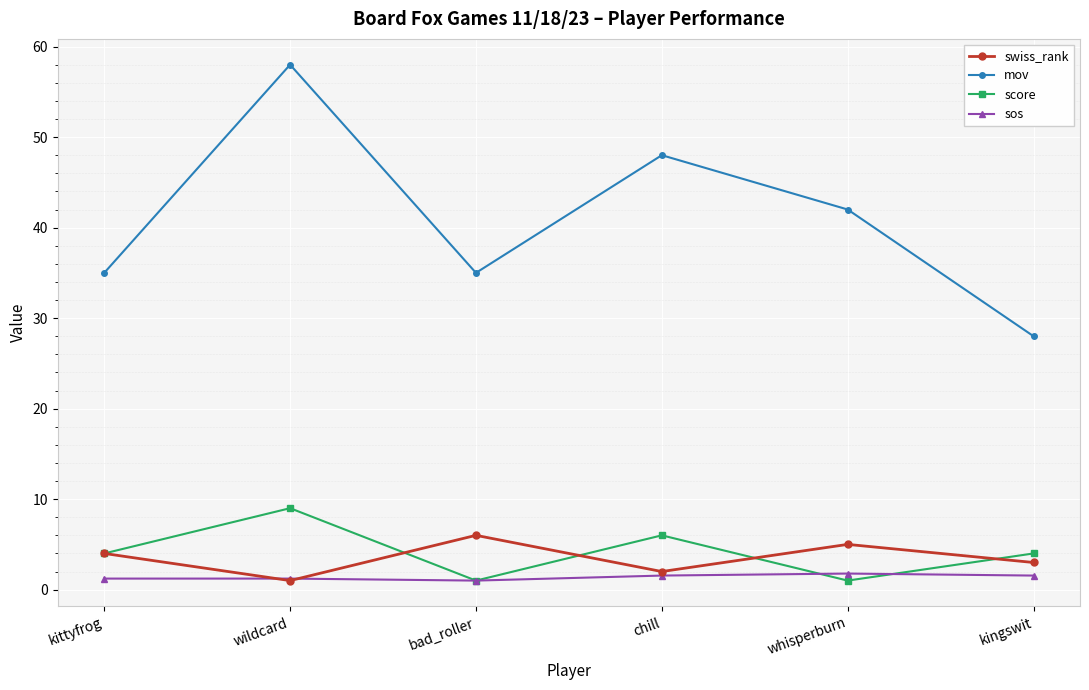

At which category does swiss_rank reach its first local valley?

wildcard